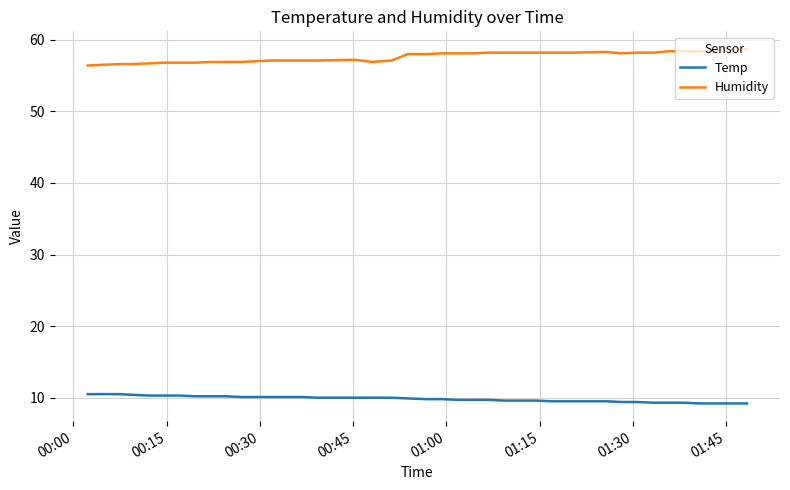

What is the maximum value for Temp?

10.5